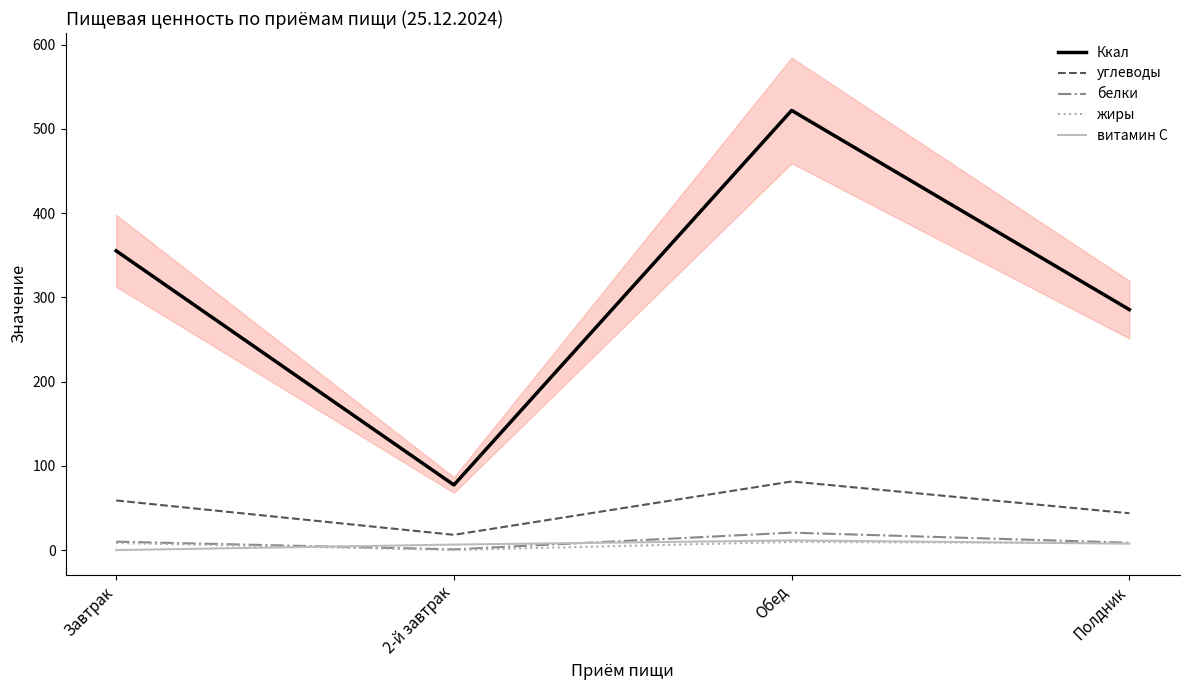

What is the minimum value for жиры?

0.2